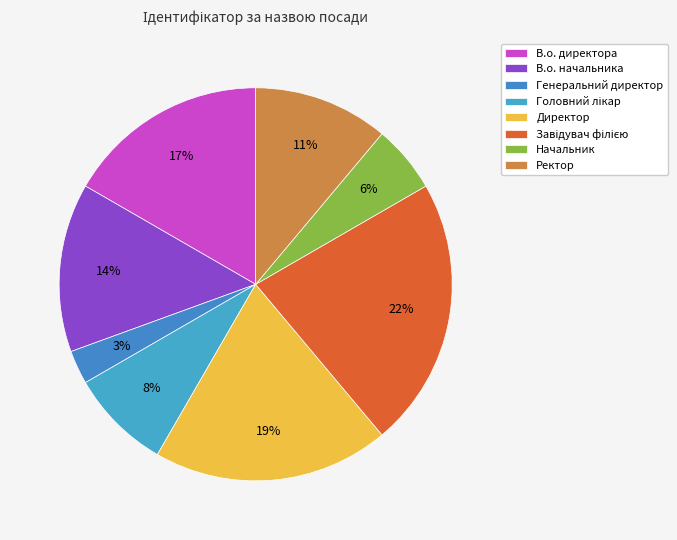

How many slices are in this pie chart?

8